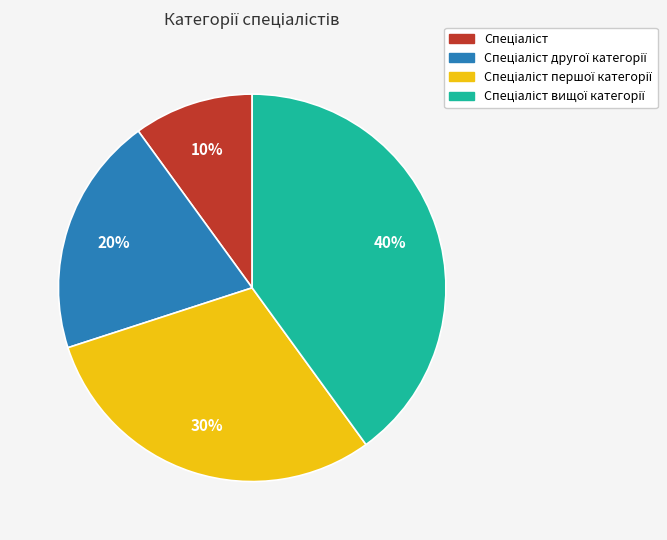

To the nearest percent, what is the average slice percentage?

25%